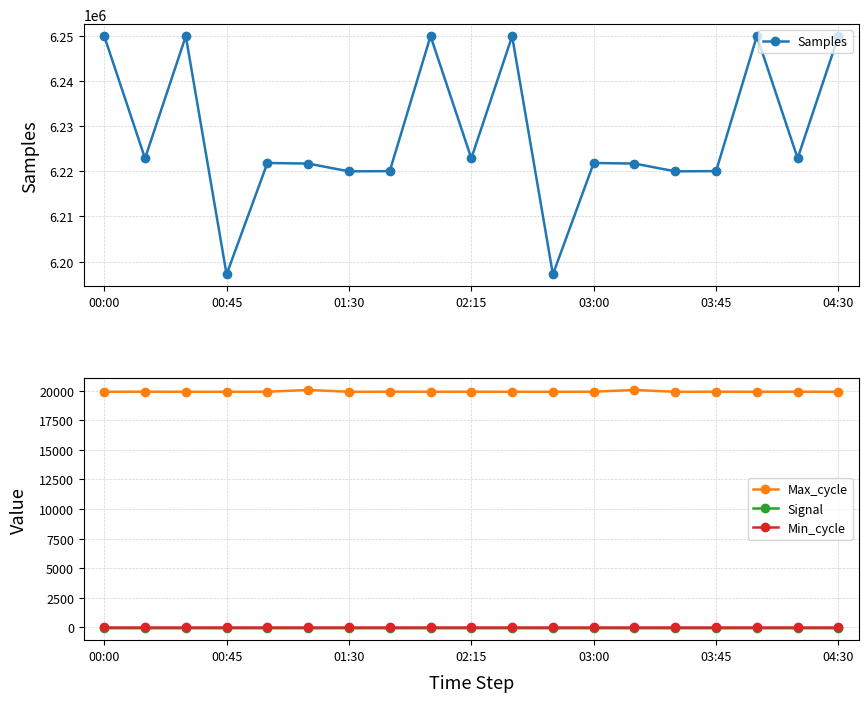

What is the difference between the highest and lowest values at 17?

6222944